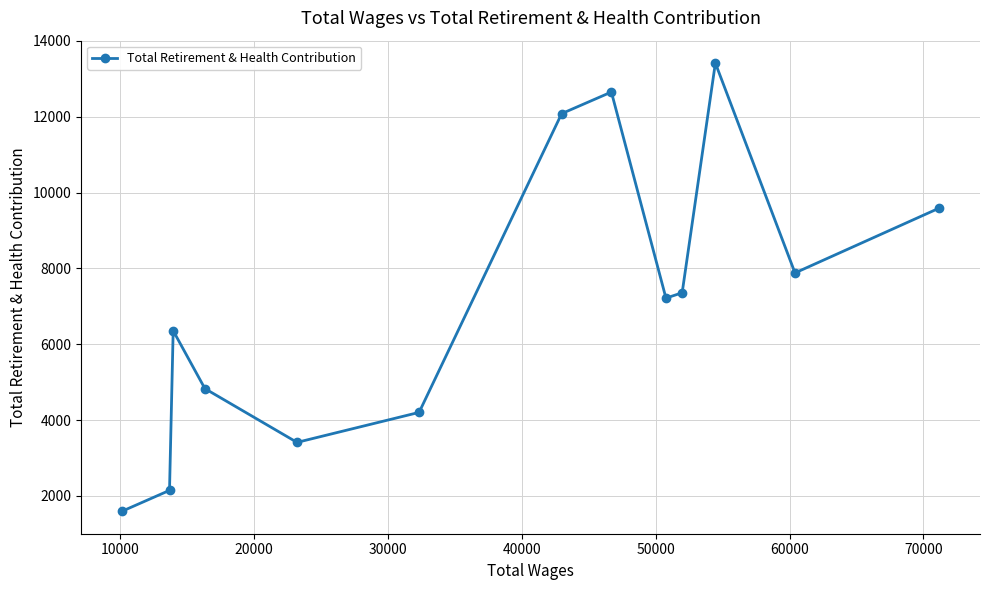

How many interior local valleys (lower than both neighbors) does the data have?

3